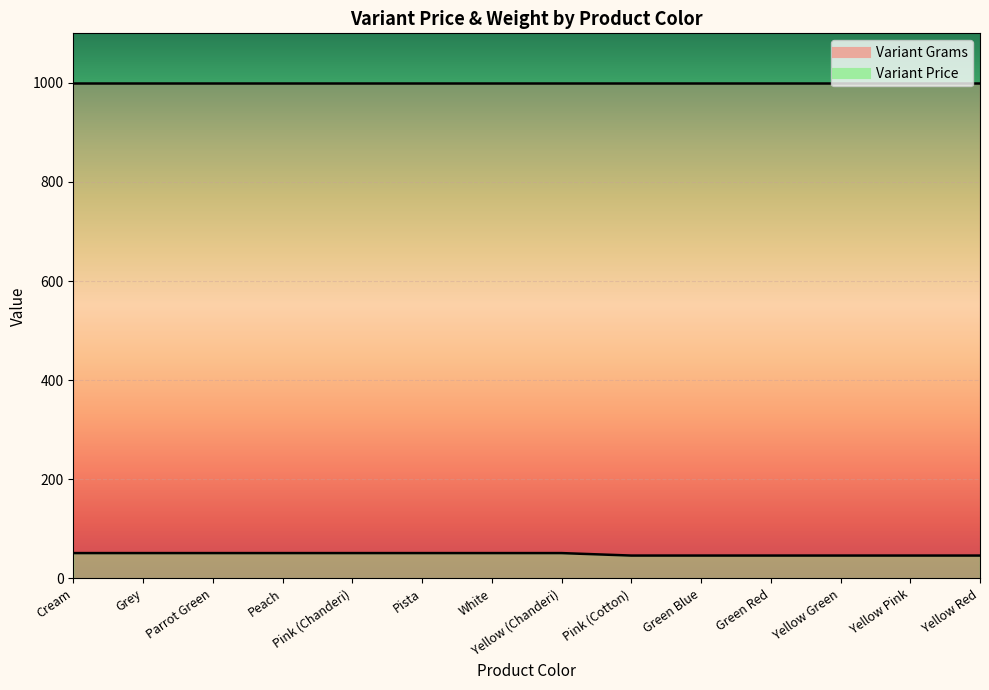

True or false: the data shows 27 at Pink (Chanderi).

False